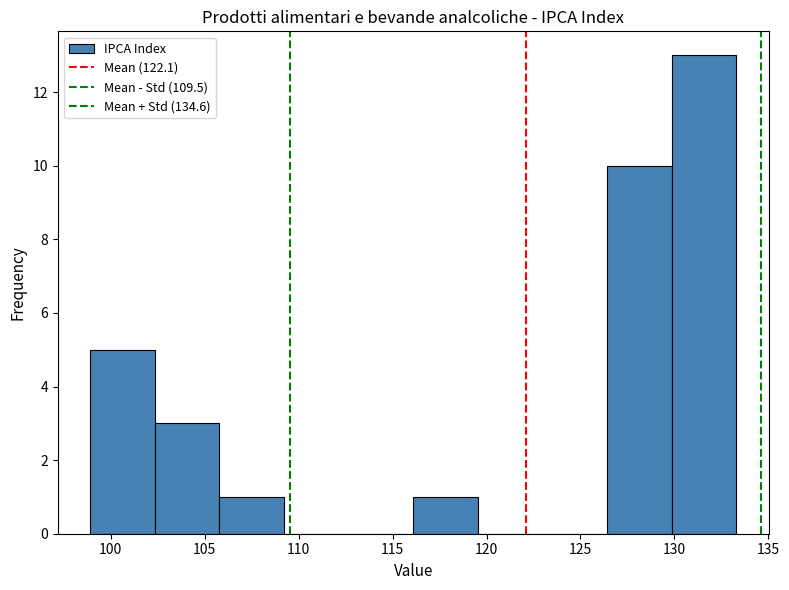

What is the height of the bar covering 99.0 to 102.5 on the x-axis? Neither the bar edges nor the heights are printed on the chart, so give them approximately, as read against the axes.

5